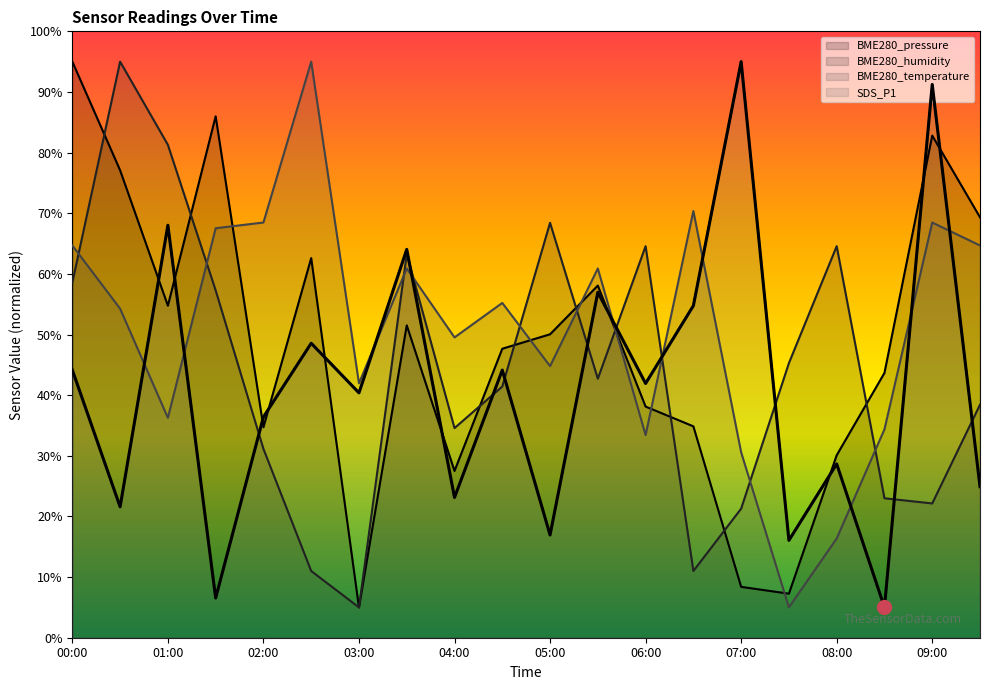

What is the average value of the BME280_temperature series?

51.1